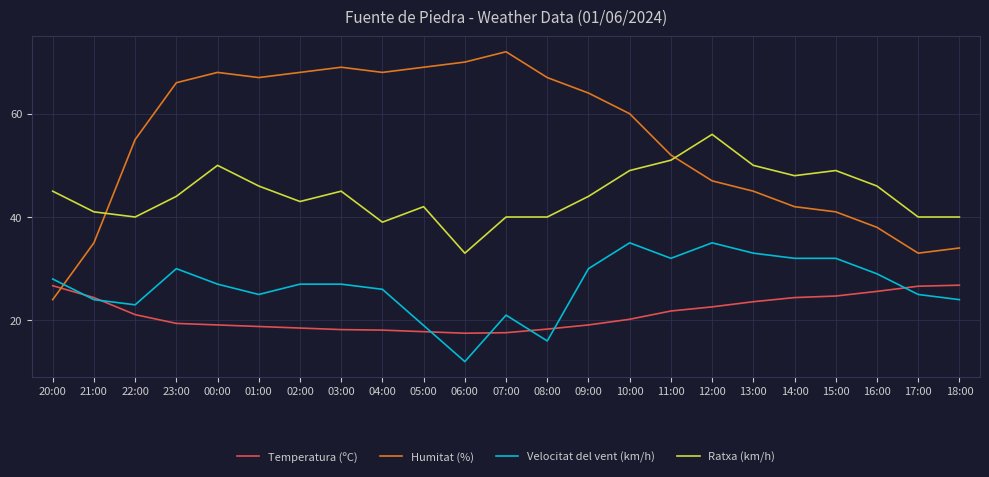

The value of Velocitat del vent (km/h) at 11:00 is 54.2. True or false?

False